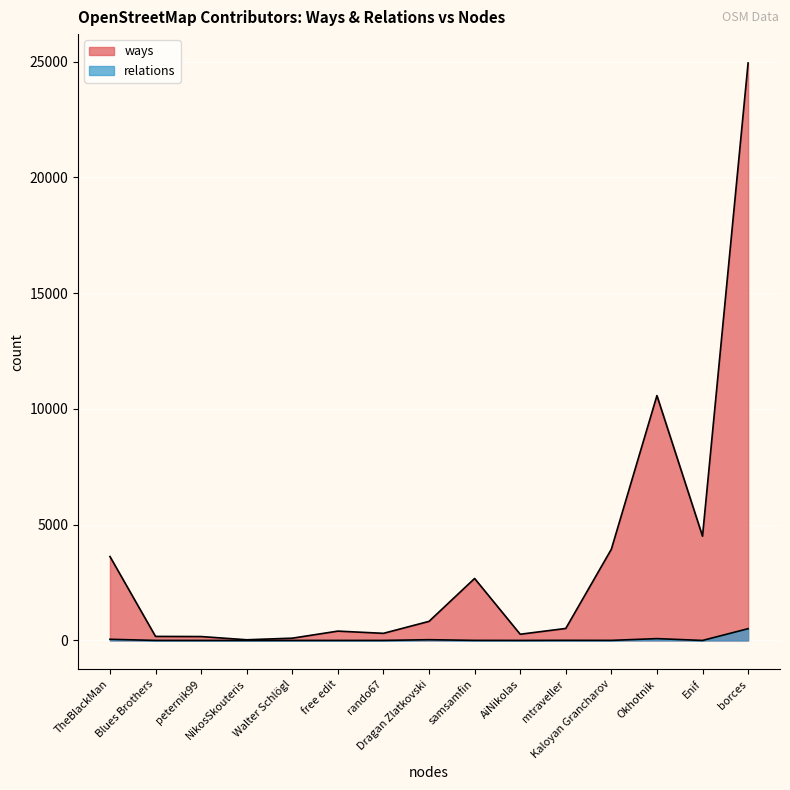

At which label does relations reach its minimum?

Enif